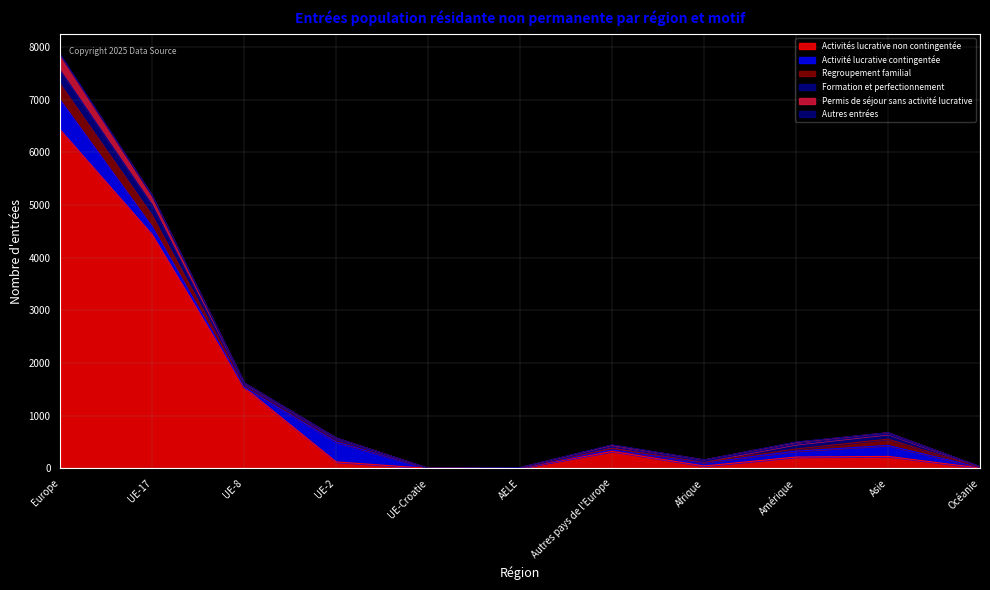

What position from the right is UE-2?

8